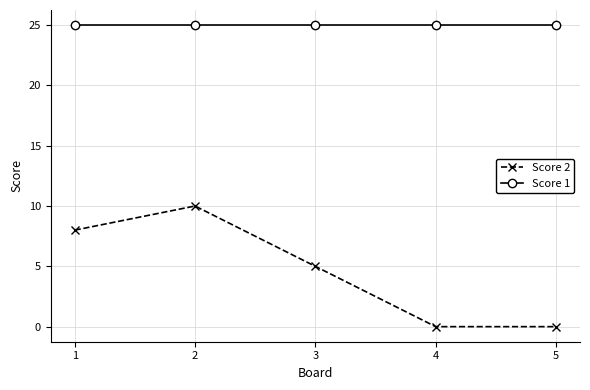

True or false: Score 1 has more than 2 interior local peaks.

False